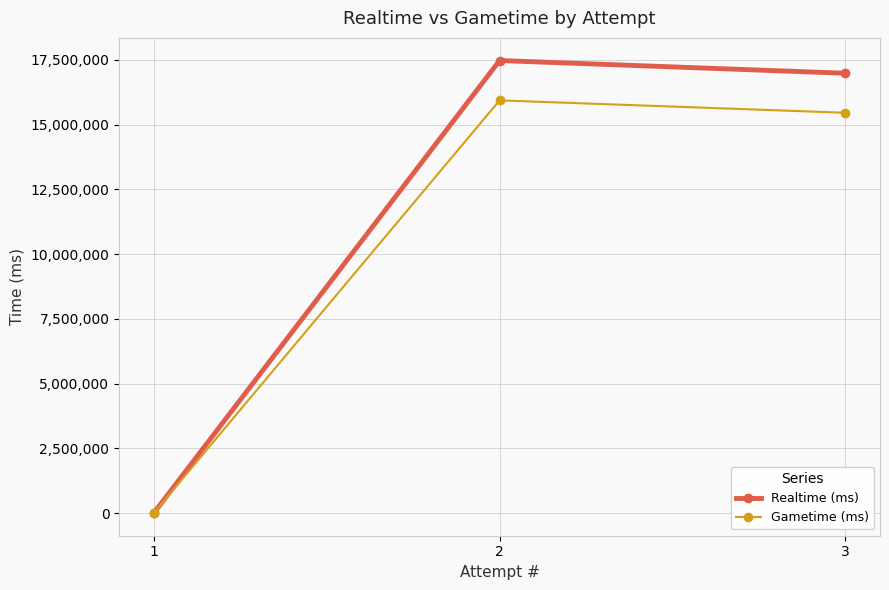

Reading left to right, list all the values displayed in this chart.

Realtime (ms): 1=0	2=17471803	3=16979970
Gametime (ms): 1=0	2=15933297	3=15454635